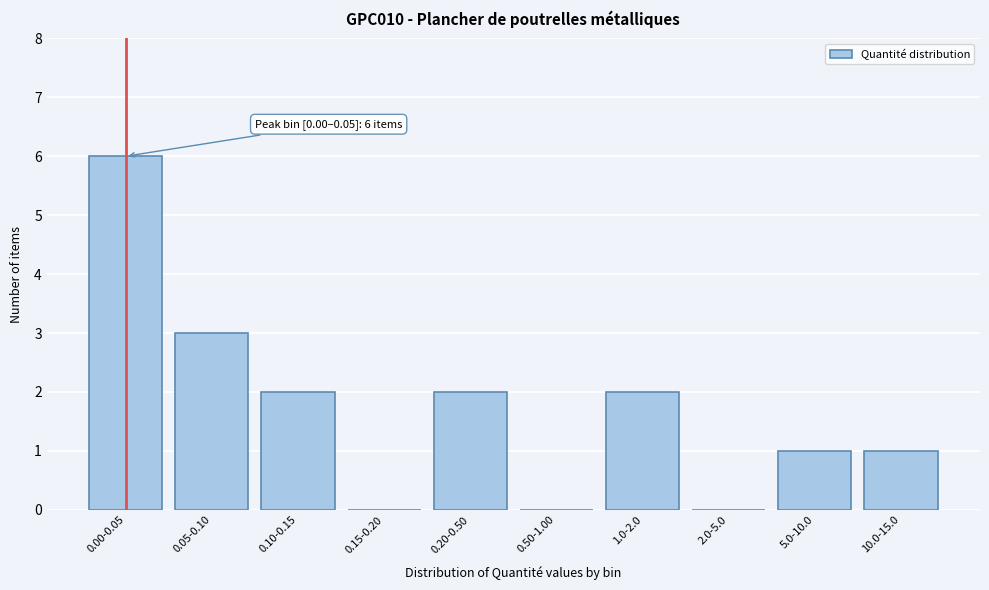

Reading right to left, list all the values displayed in this chart.

10.0-15.0=1	5.0-10.0=1	2.0-5.0=0	1.0-2.0=2	0.50-1.00=0	0.20-0.50=2	0.15-0.20=0	0.10-0.15=2	0.05-0.10=3	0.00-0.05=6